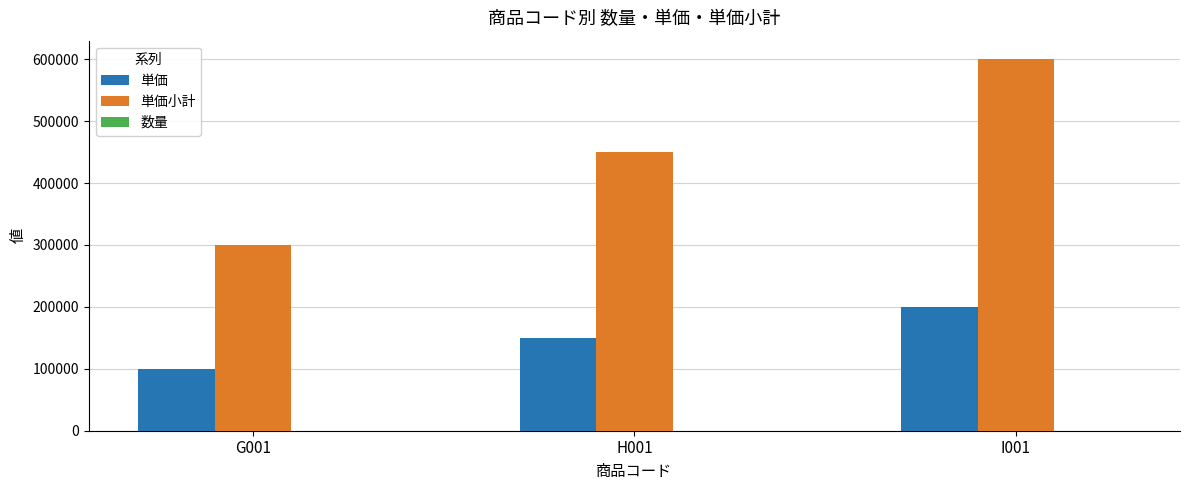

Which label corresponds to the largest value in the chart?

I001